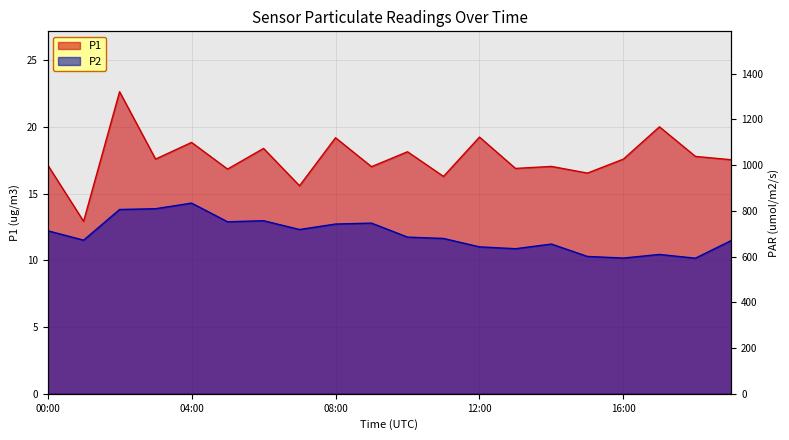

What is the label of the 2nd point from the right?

18:00